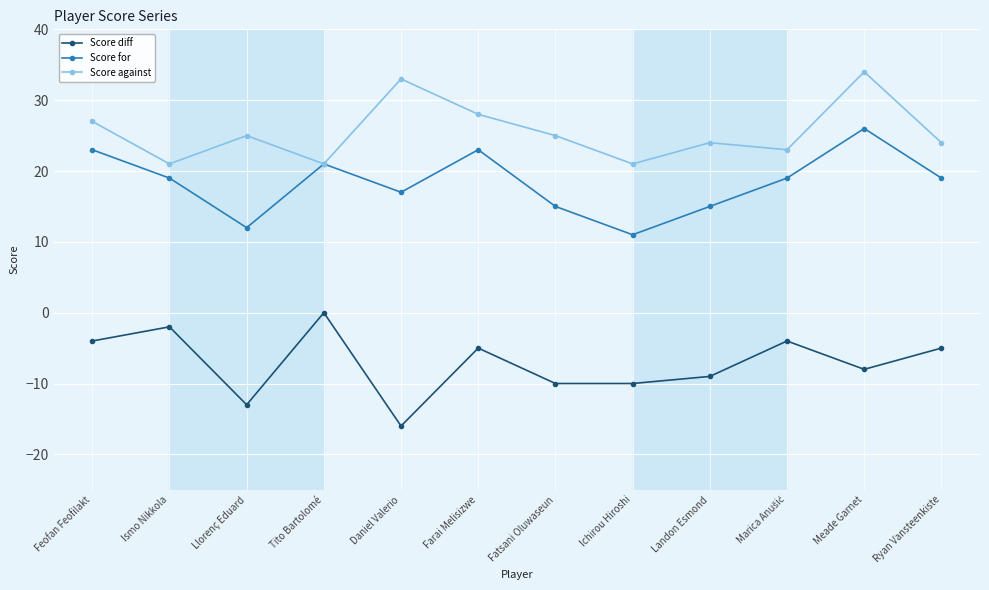

What are all the series names shown in the legend?

Score diff, Score for, Score against